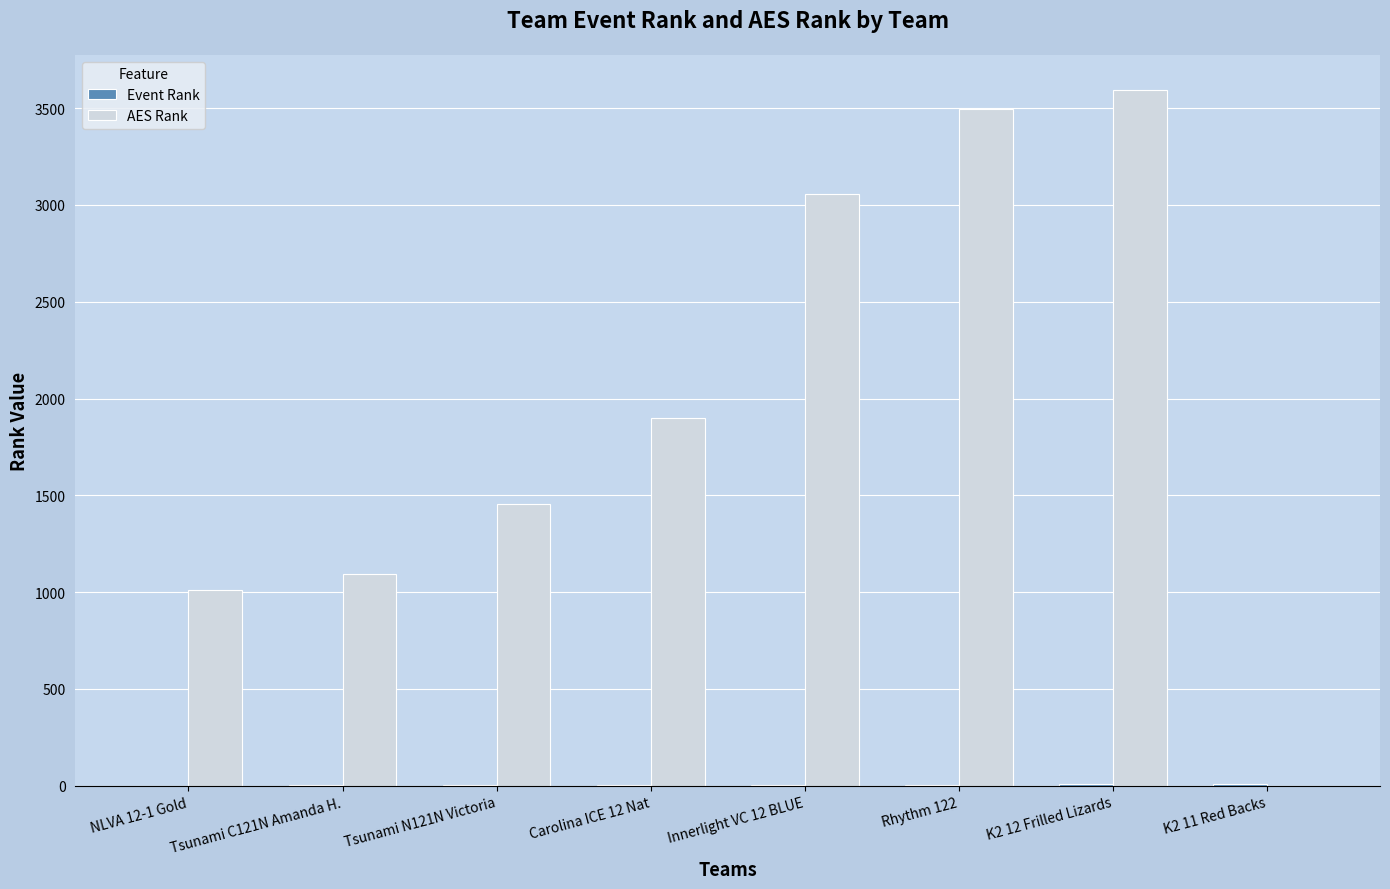

Which series has the widest spread of values?

AES Rank